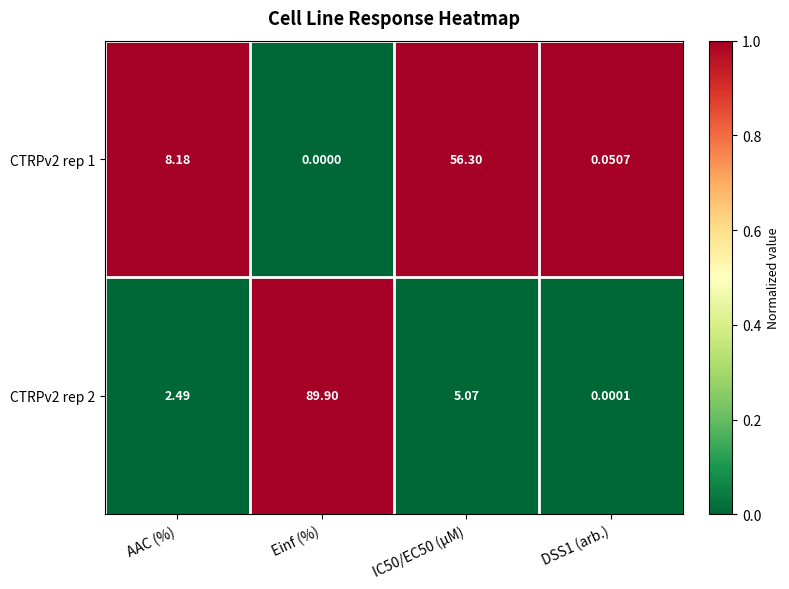

Is the value of CTRPv2 rep 2 at Einf (%) greater than the value of CTRPv2 rep 1 at Einf (%)?

Yes